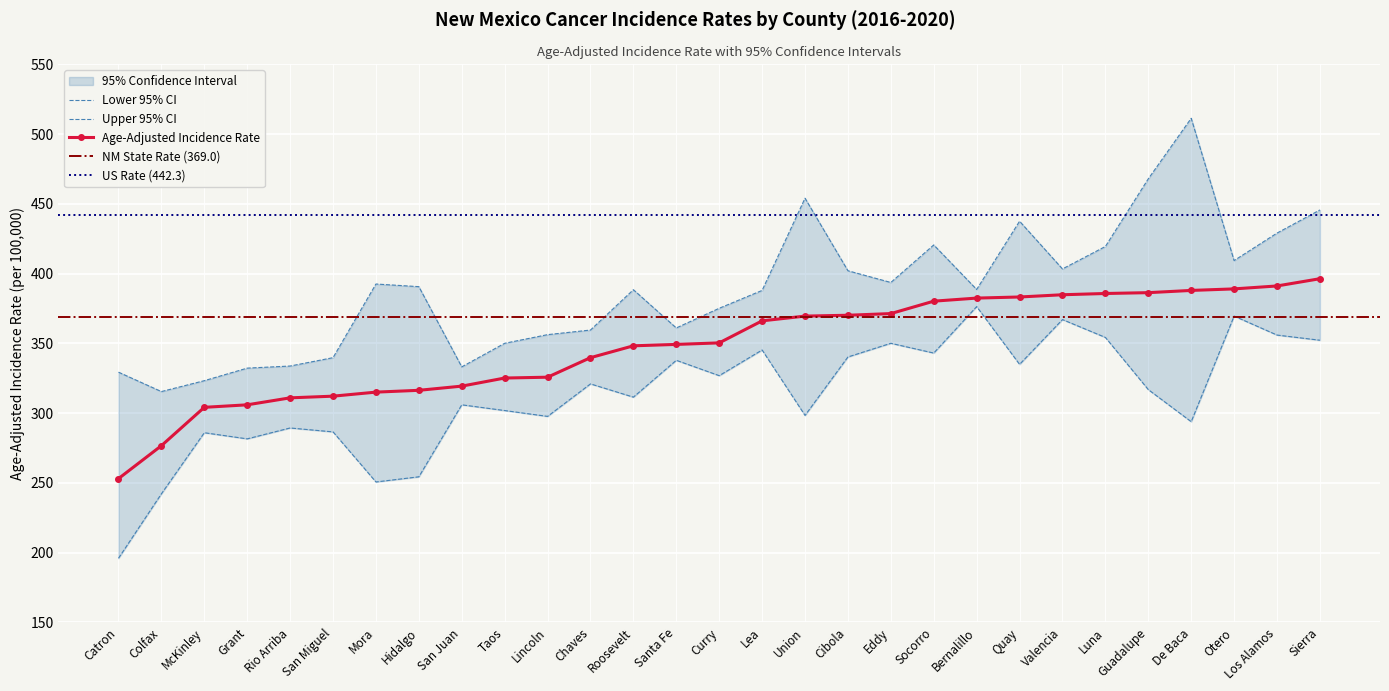

True or false: Age-Adjusted Incidence Rate and Lower 95% CI intersect in this chart.

False